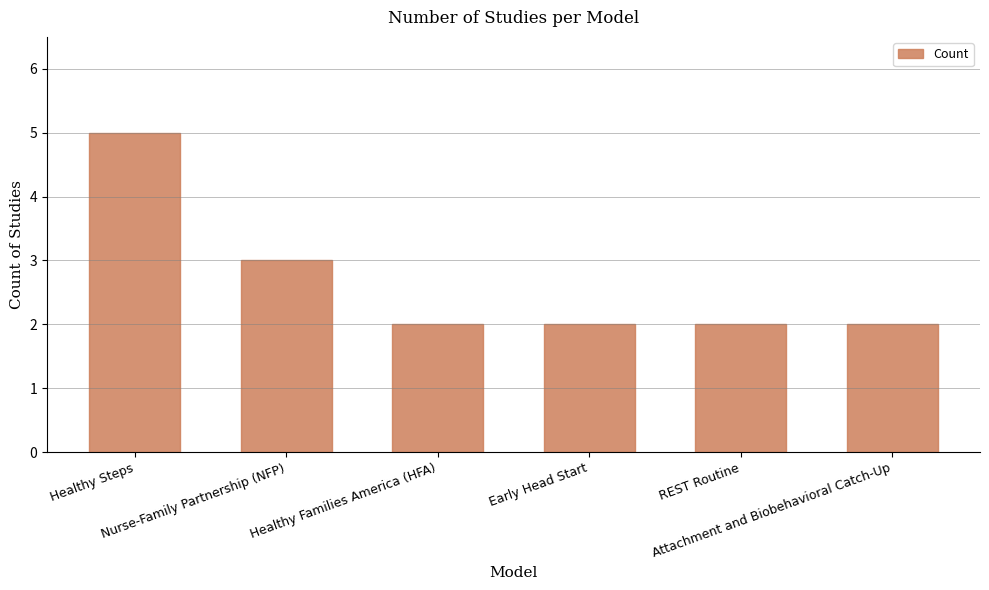

What position from the right is Attachment and Biobehavioral Catch-Up?

1